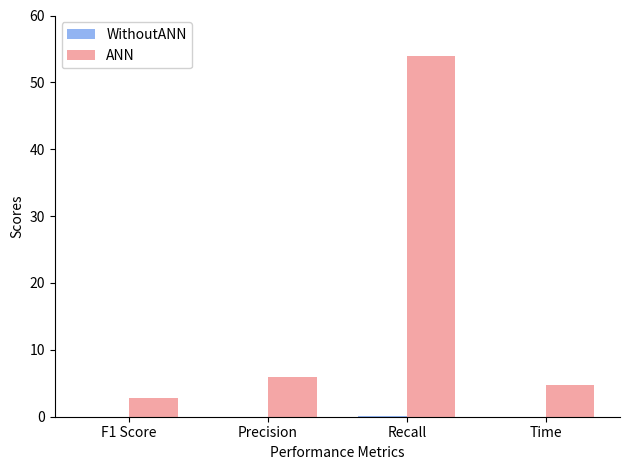

At which category is the sum across all series the highest?

Recall